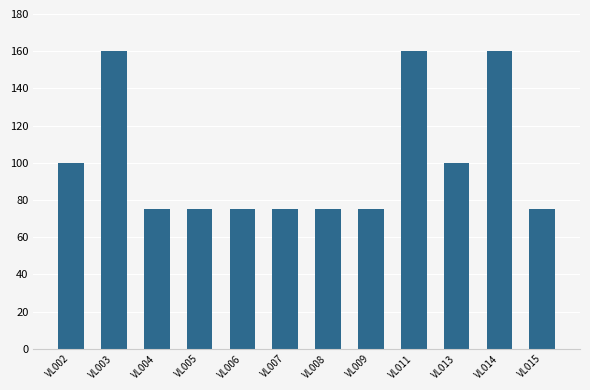

What is the difference between the values at VL014 and VL015?

85